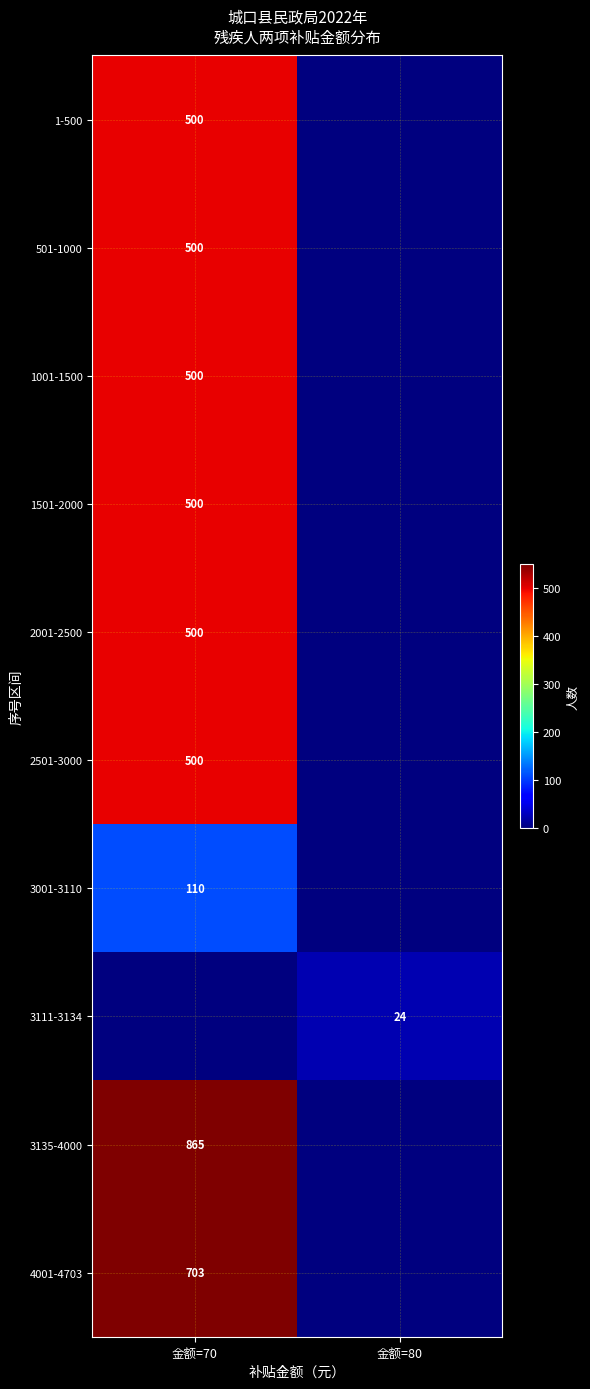

What is the total value across all series at 金额=70?

4678